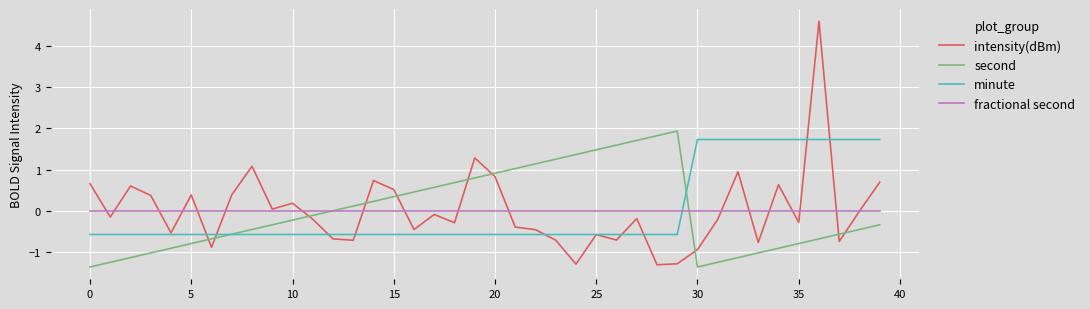

What is the maximum value for intensity(dBm)?

4.6